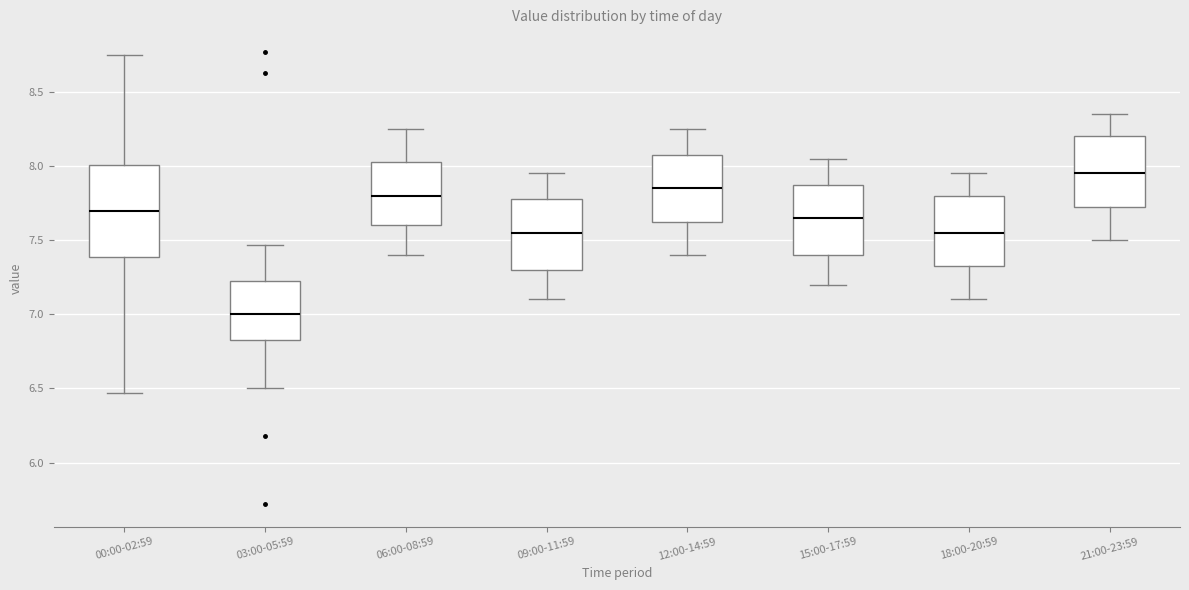

Comparing the boxes themselves (not the whiskers), which one is the tallest?

00:00-02:59